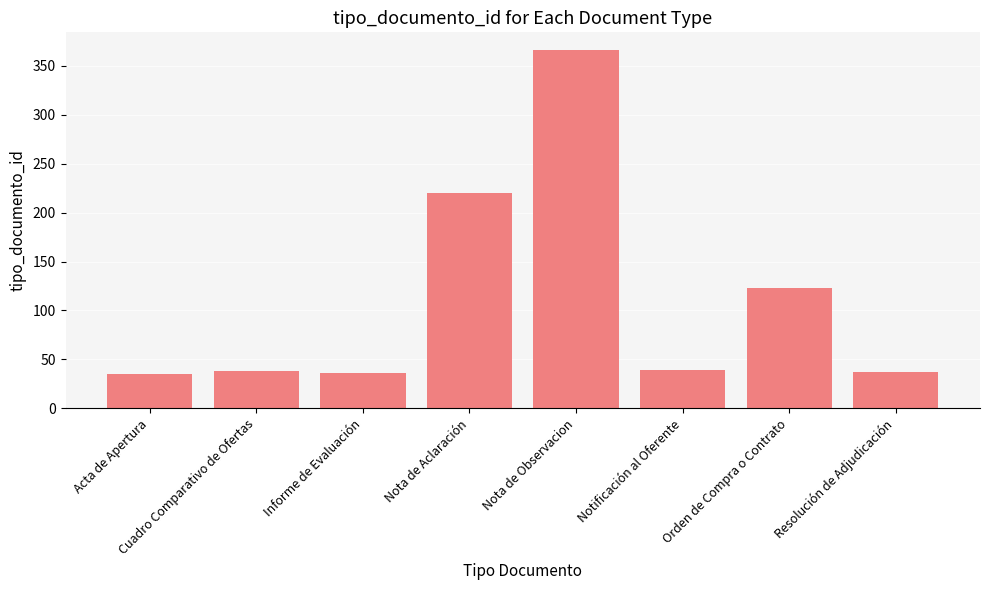

Does the chart contain any negative values?

No